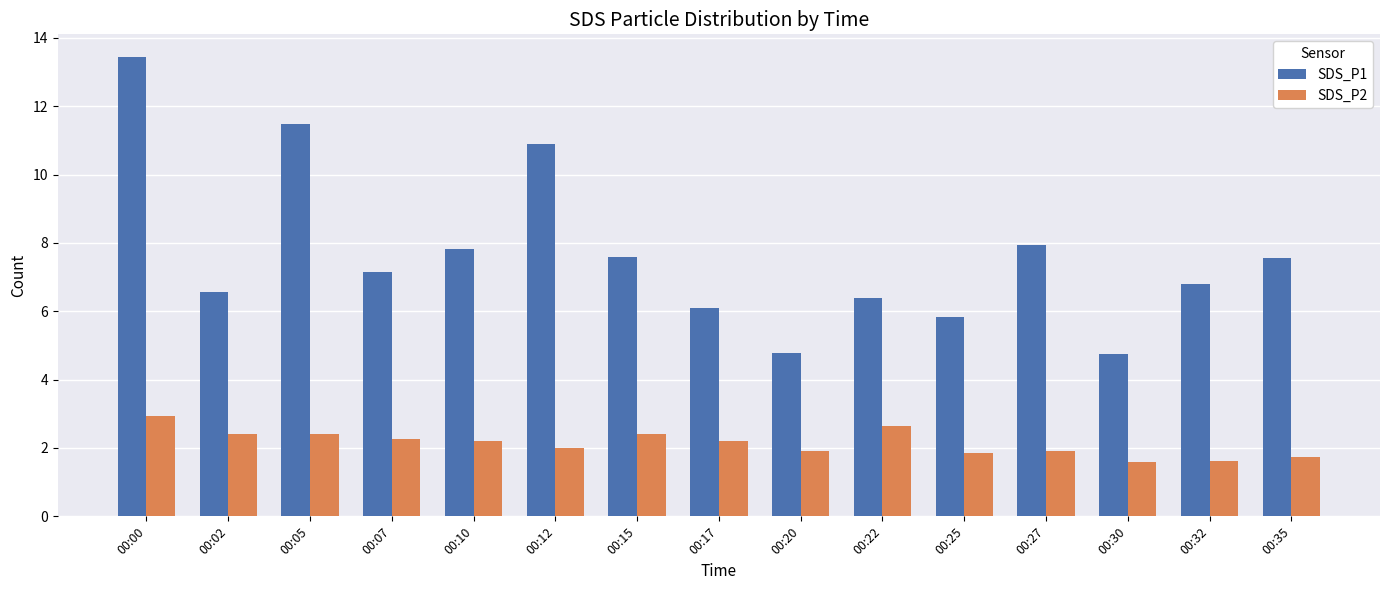

Which series has the largest total across all categories?

SDS_P1